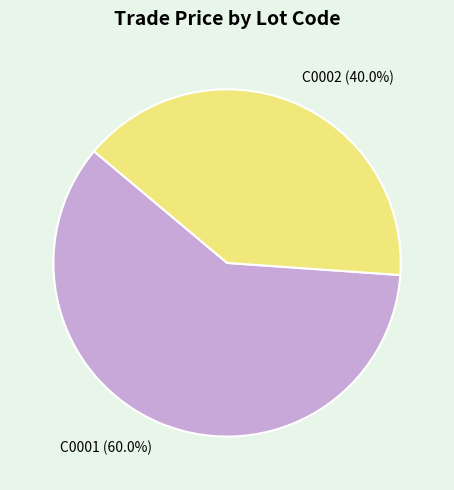

Which slice is the smallest?

C0002